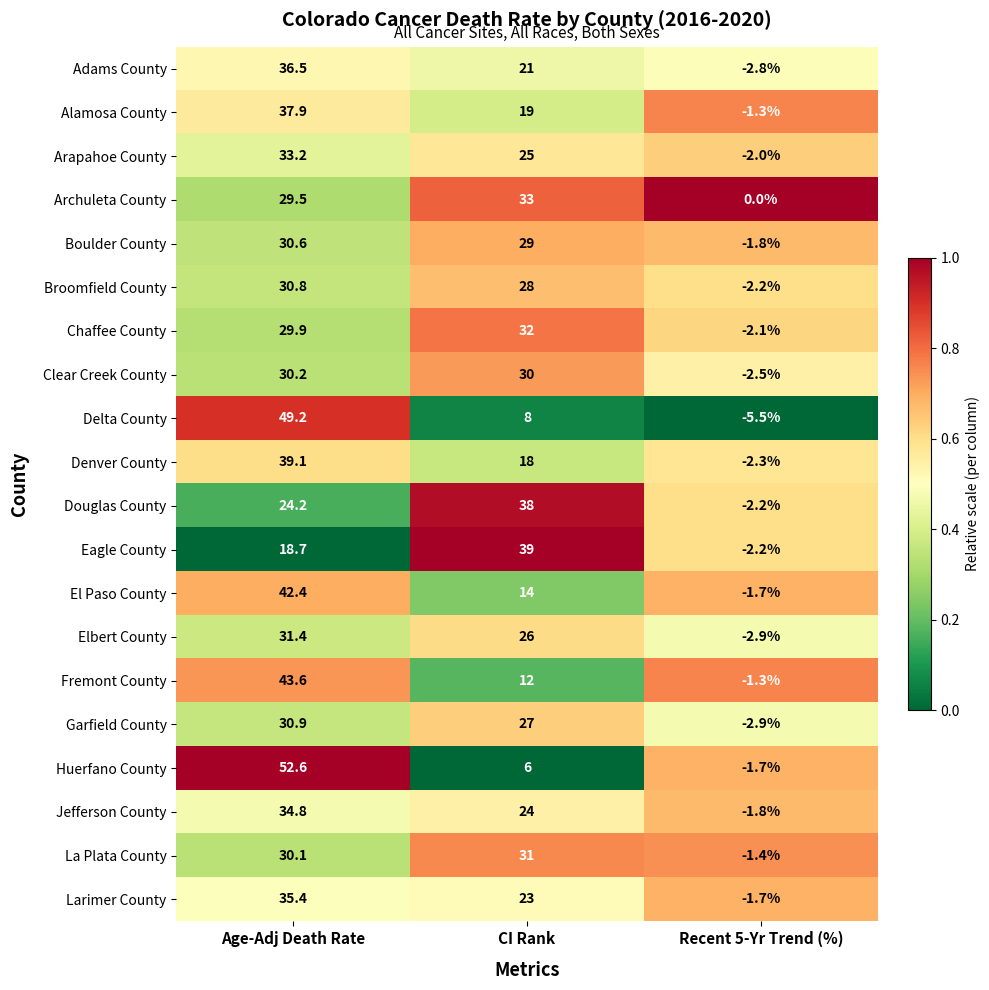

Is it true that Alamosa County equals 19.0 at CI Rank?

True